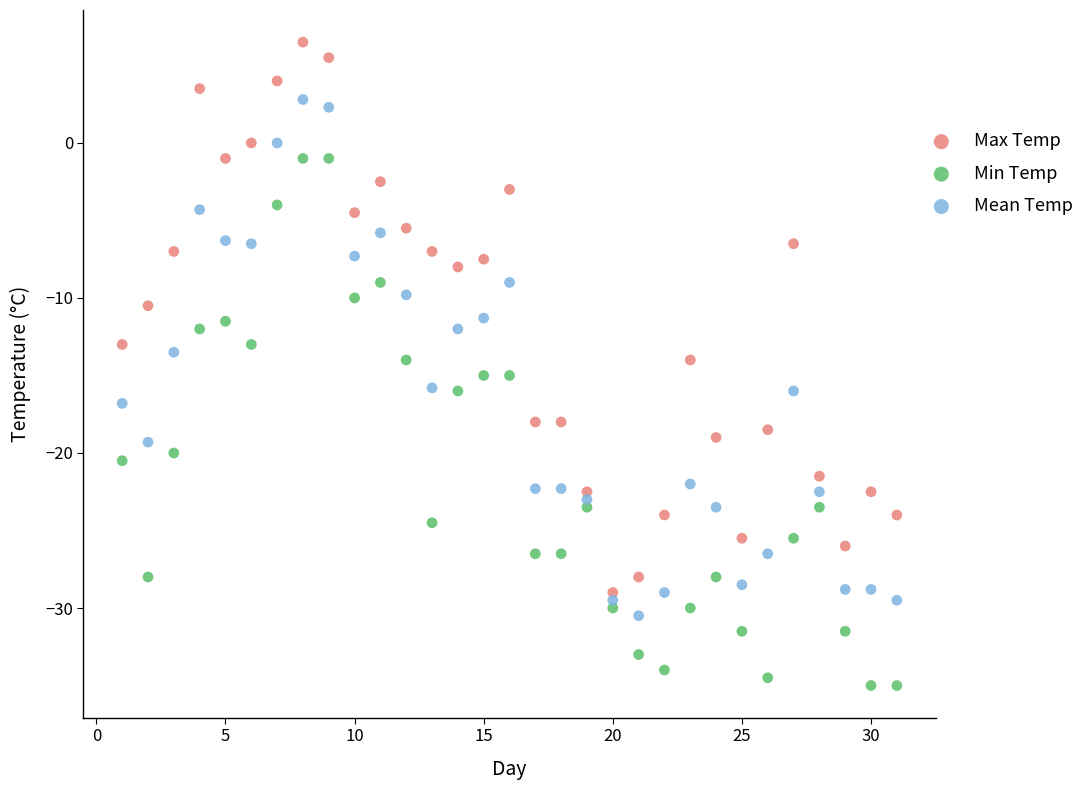

Which series contains the lowest Y value?

Min Temp